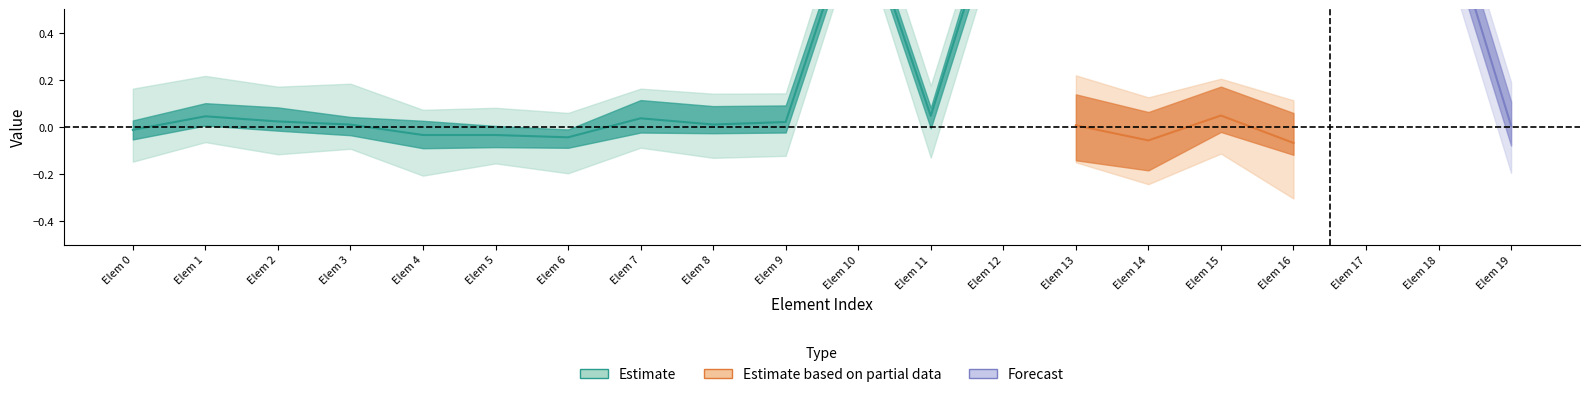

True or false: Min and Base Min cross at least once.

False